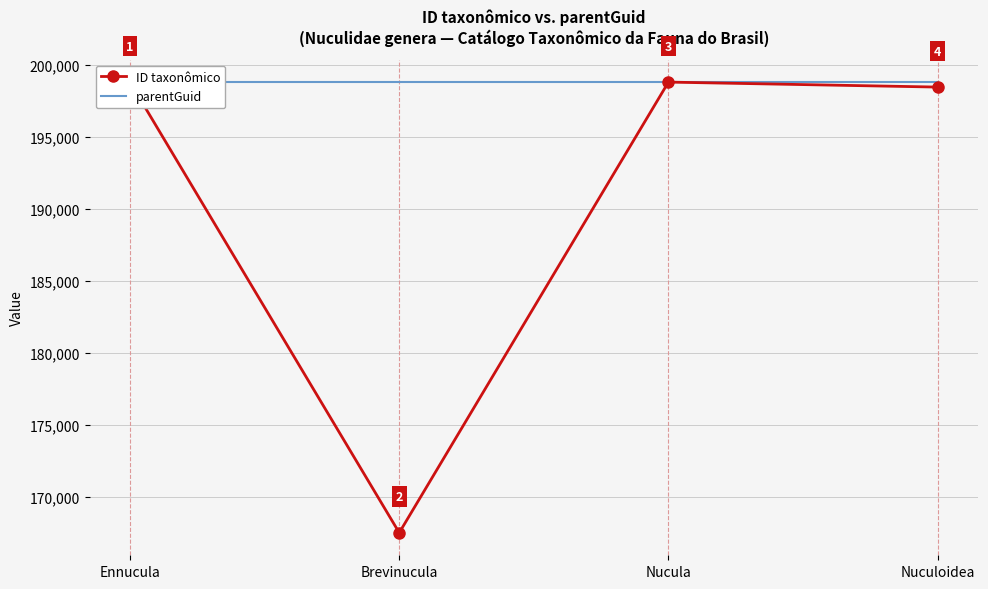

True or false: parentGuid has a value of 44480 at Ennucula.

False